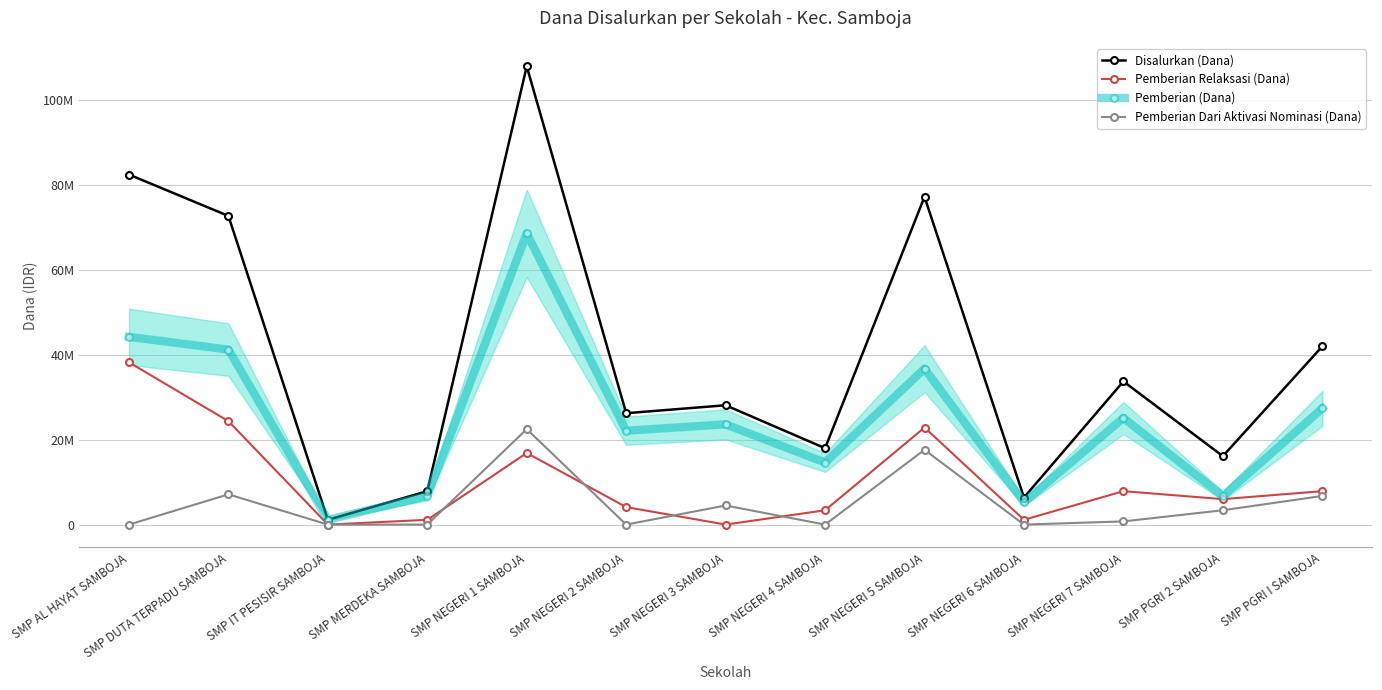

Where is the first local maximum for Disalurkan (Dana)?

SMP NEGERI 1 SAMBOJA